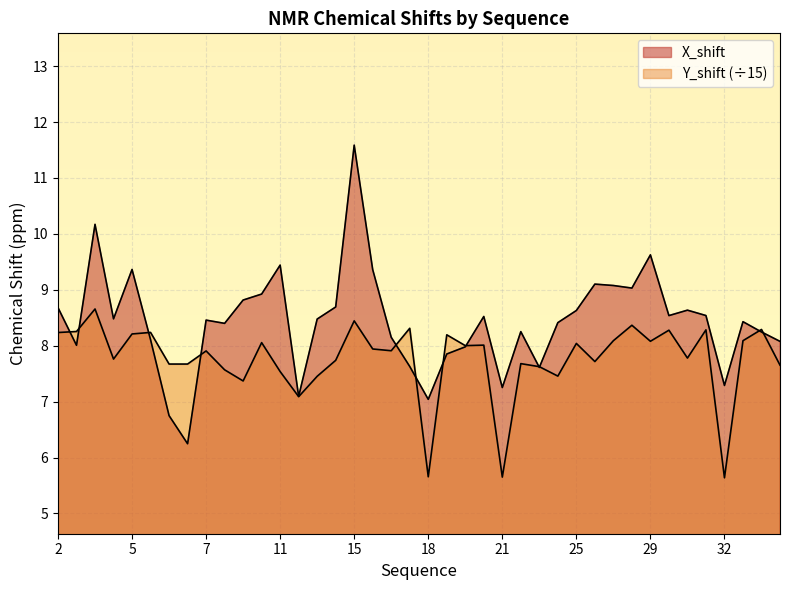

Which category has the lowest value in the Y_shift series?

32